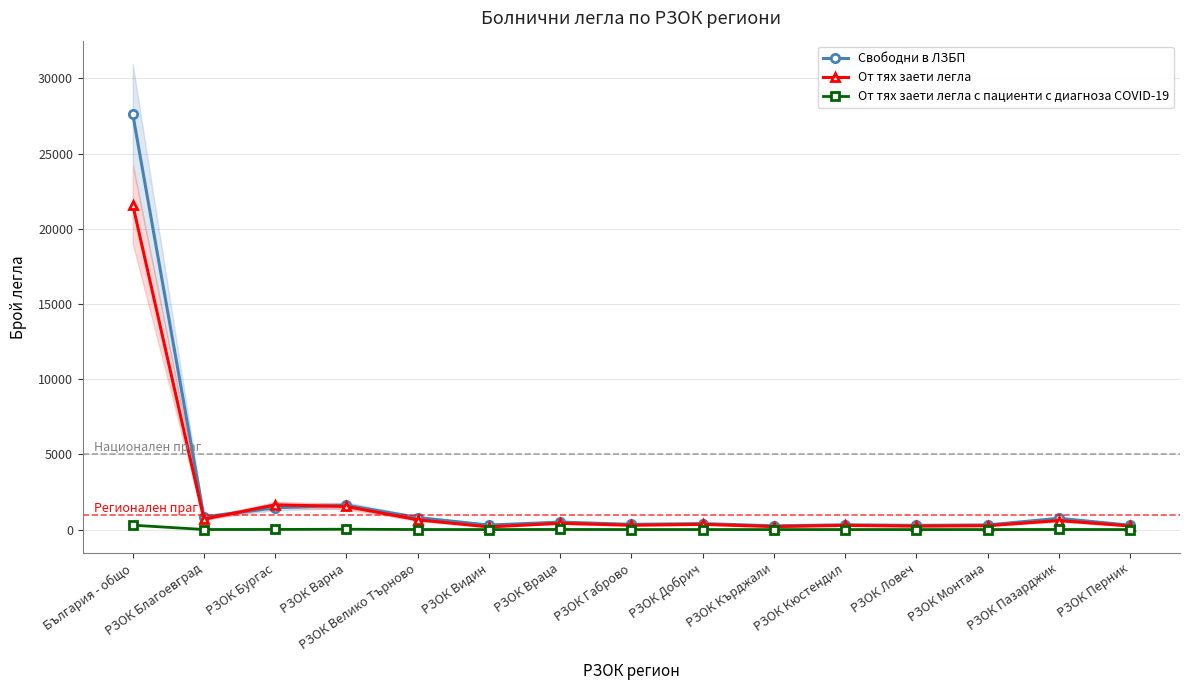

Which label corresponds to the smallest value in the chart?

РЗОК Кърджали